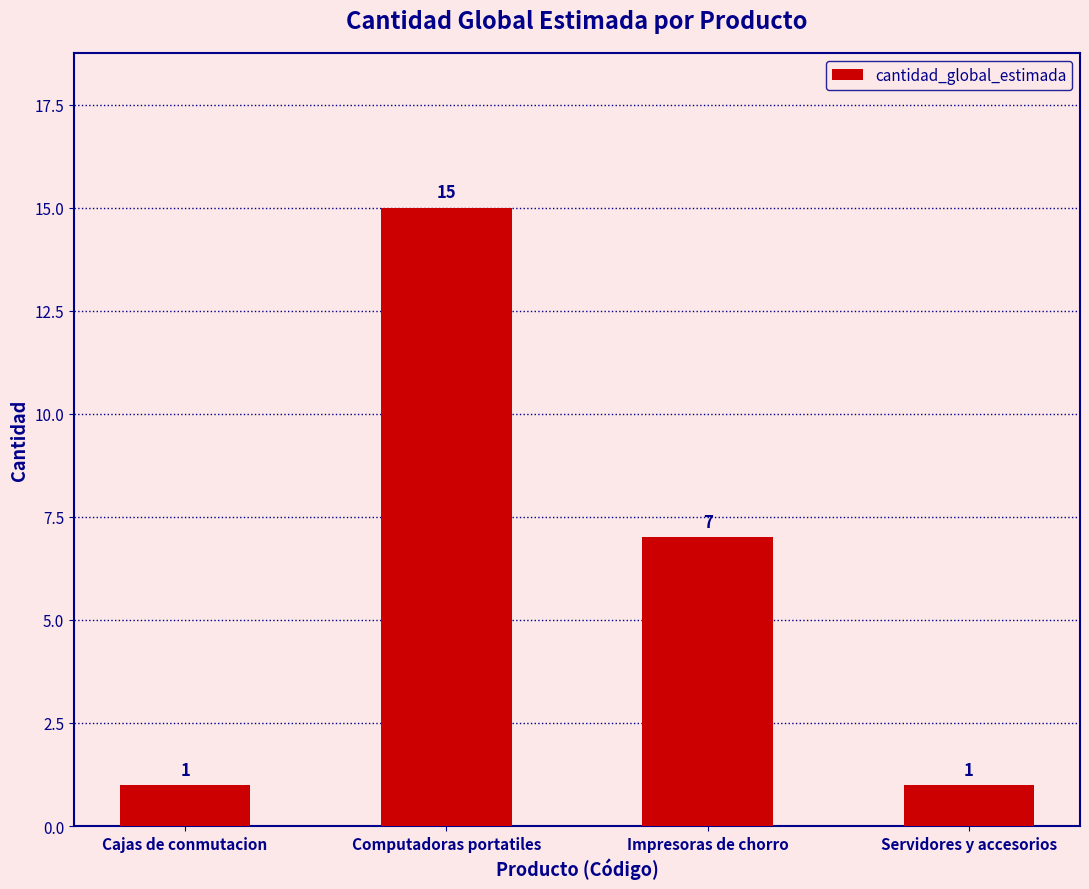

Which has a higher value, Impresoras de chorro or Servidores y accesorios?

Impresoras de chorro